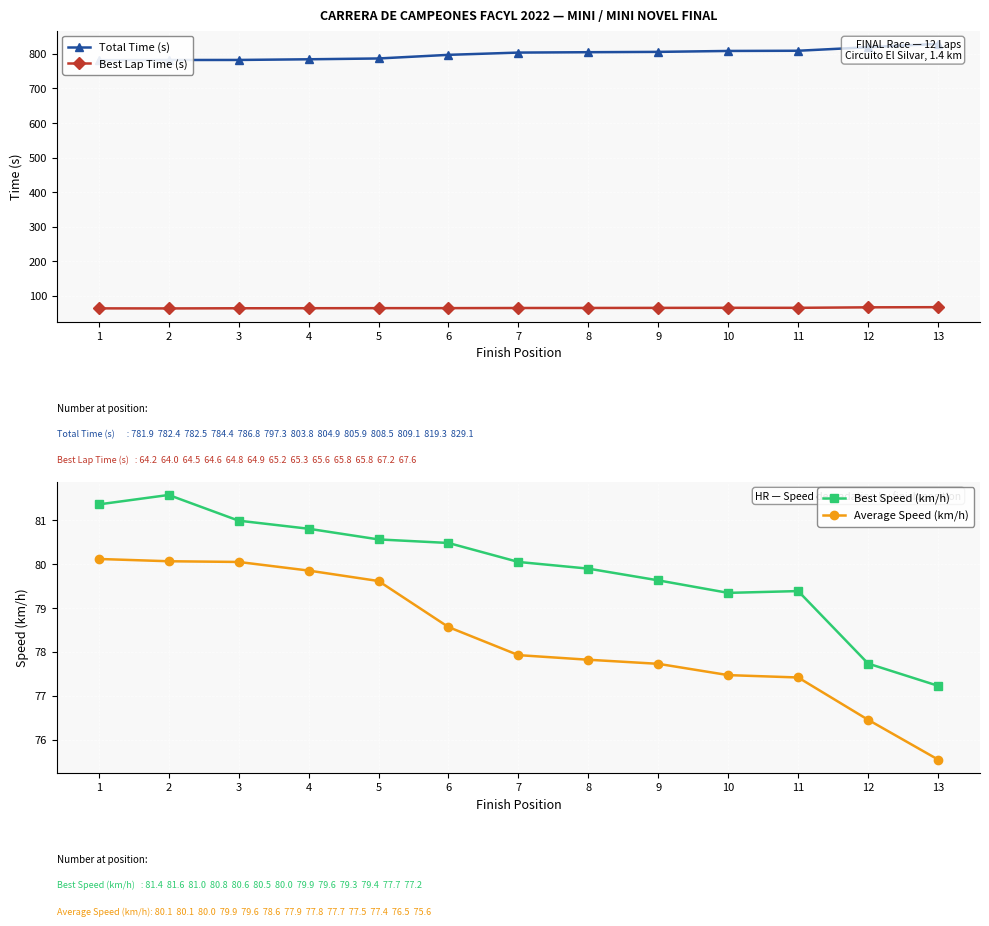

Is the value of Best Lap Time (s) at 4 greater than the value of Best Speed (km/h) at 13?

No